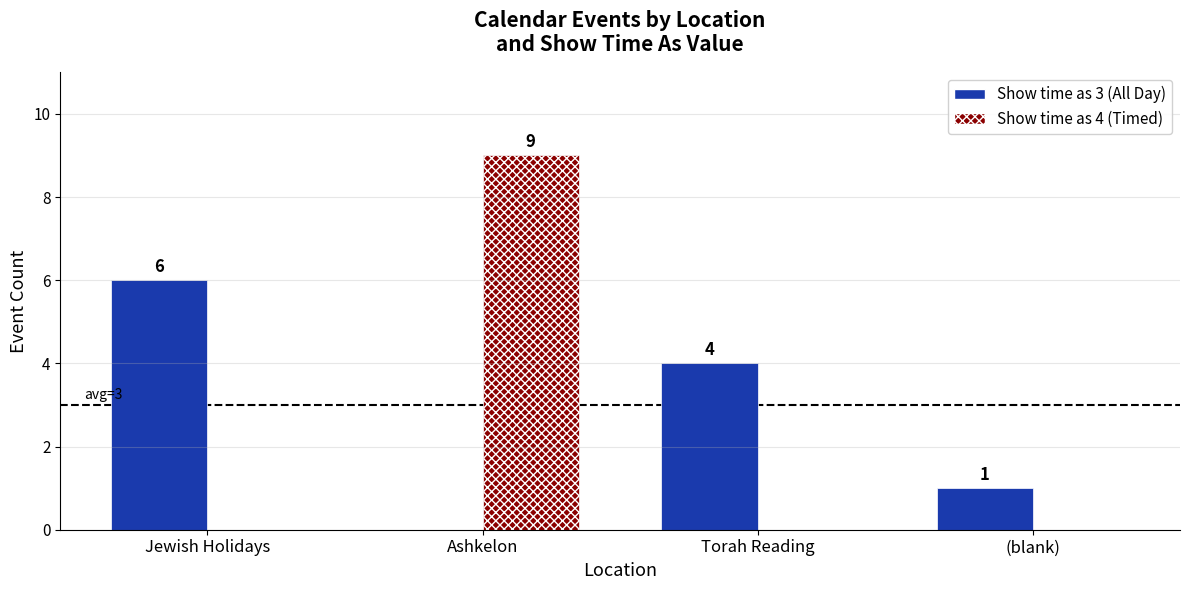

How many Show time as 4 (Timed) values are between 0 and 9?

4